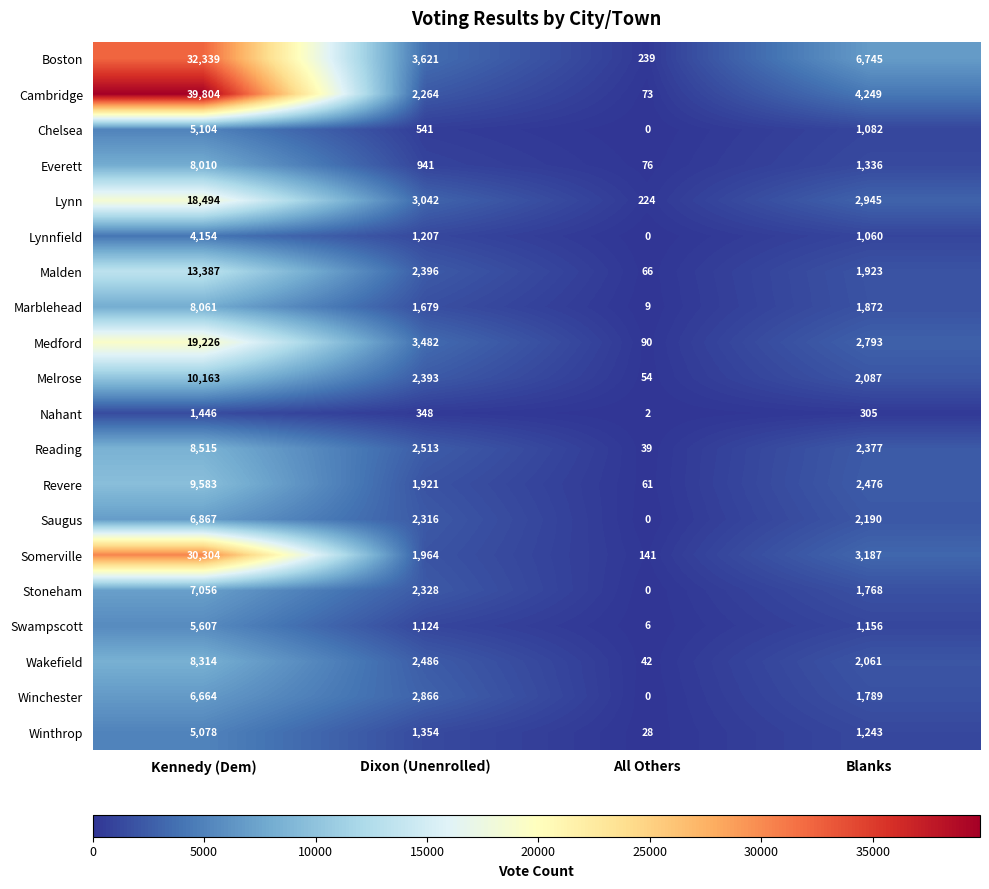

What is the lowest value of the Everett series?

76